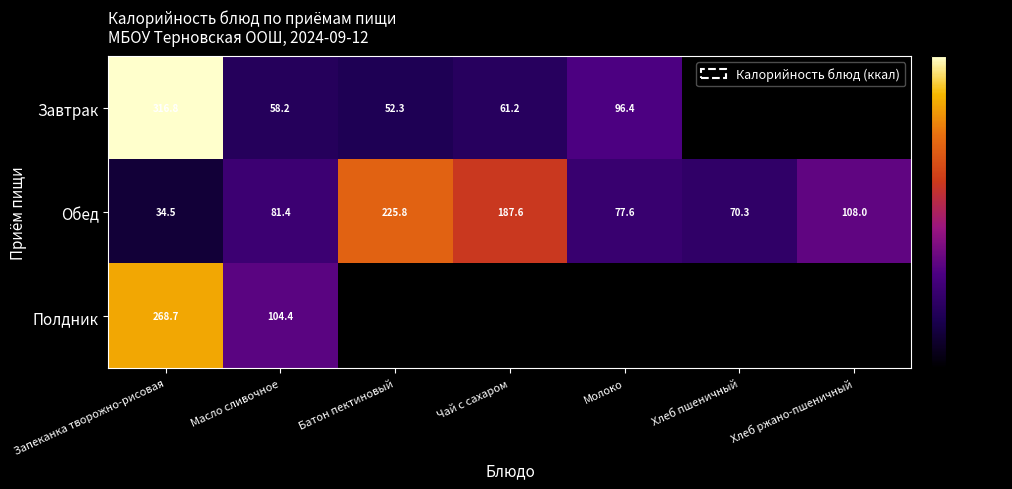

Where does the Обед series first go above 81?

Масло сливочное